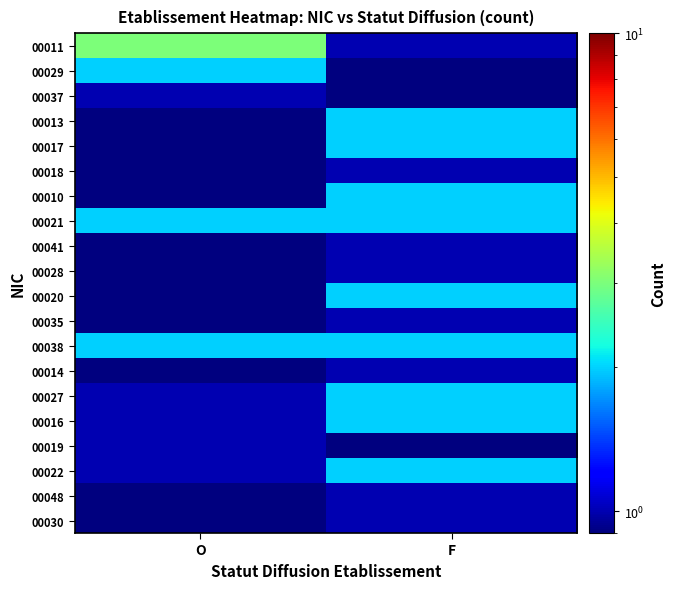

Reading left to right, transcribe all the data shown in this chart.

00011: O=3.0	F=1.0
00029: O=2.0	F=0.5
00037: O=1.0	F=0.5
00013: O=0.5	F=2.0
00017: O=0.5	F=2.0
00018: O=0.5	F=1.0
00010: O=0.5	F=2.0
00021: O=2.0	F=2.0
00041: O=0.5	F=1.0
00028: O=0.5	F=1.0
00020: O=0.5	F=2.0
00035: O=0.5	F=1.0
00038: O=2.0	F=2.0
00014: O=0.5	F=1.0
00027: O=1.0	F=2.0
00016: O=1.0	F=2.0
00019: O=1.0	F=0.5
00022: O=1.0	F=2.0
00048: O=0.5	F=1.0
00030: O=0.5	F=1.0